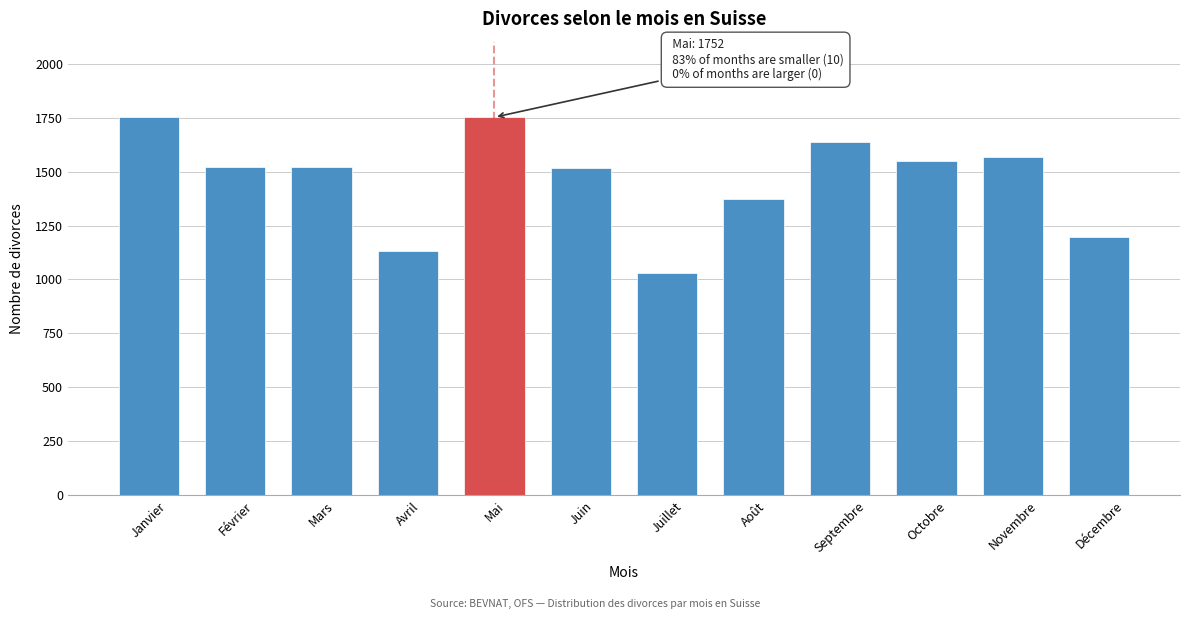

Which label corresponds to the smallest value in the chart?

Juillet